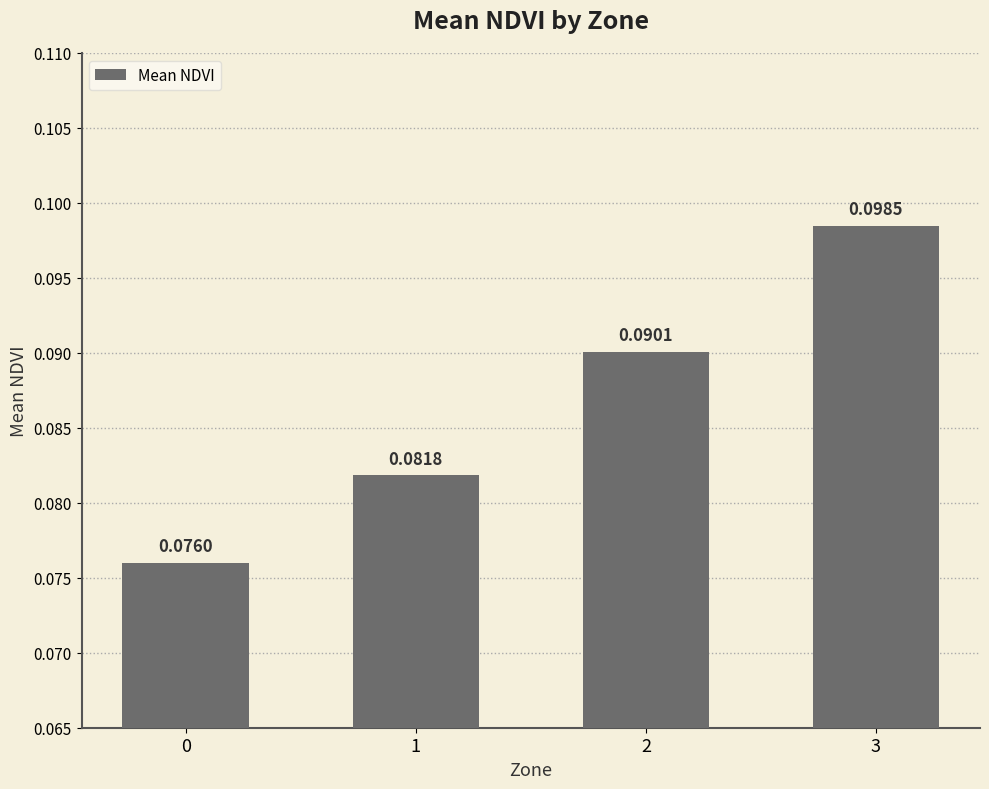

Between 1 and 3, which is larger?

3